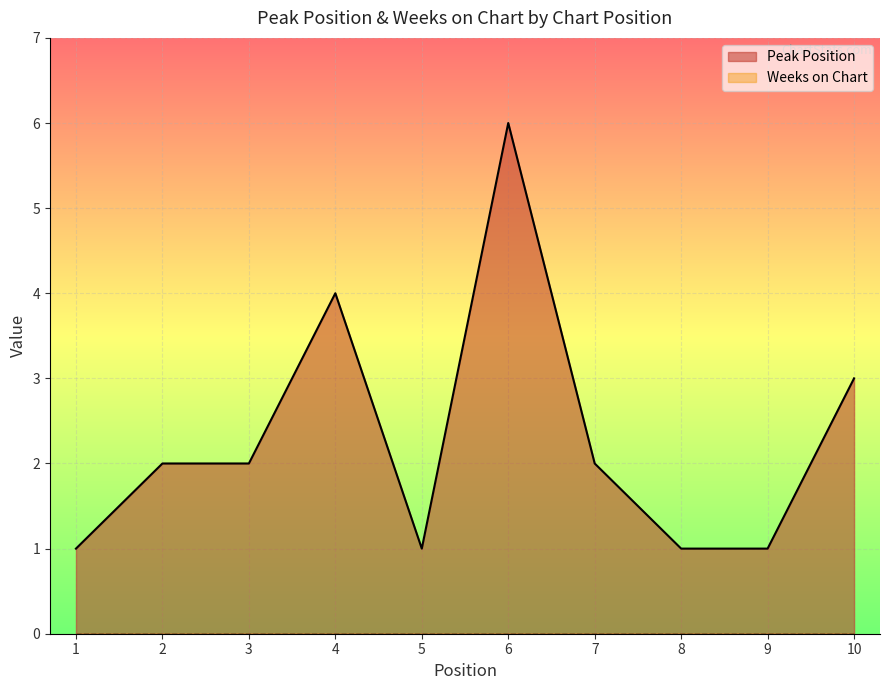

Which has a higher value, 5 or 2?

2